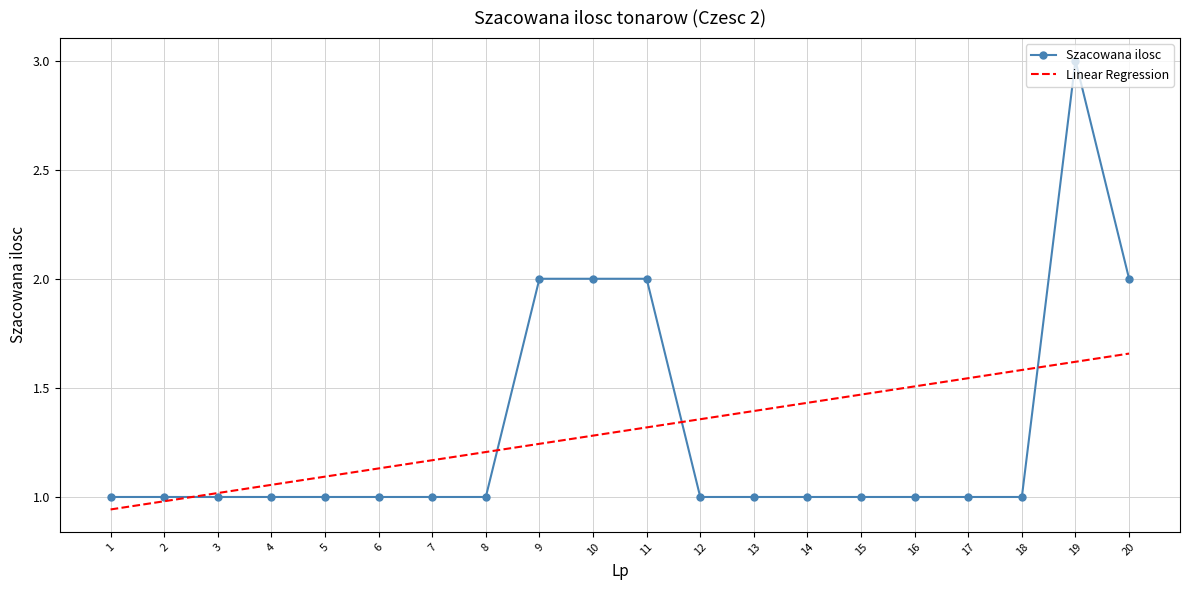

What is the total value across all series at 4?

2.1